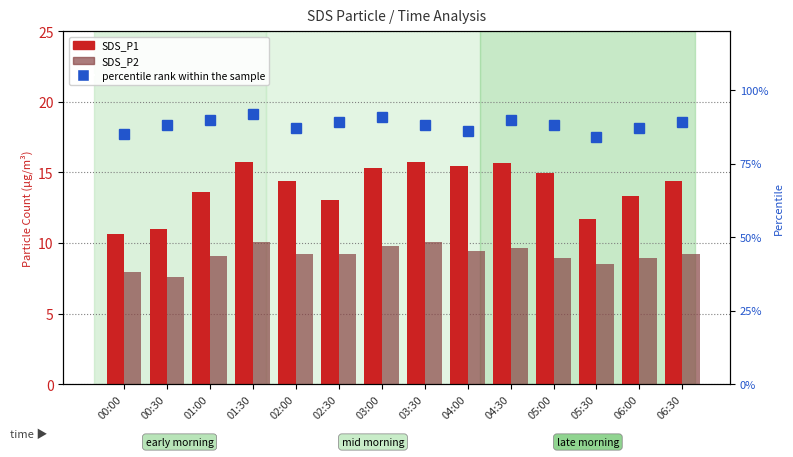

Reading right to left, transcribe all the data shown in this chart.

SDS_P1: 06:30=14.4	06:00=13.3	05:30=11.7	05:00=14.9	04:30=15.7	04:00=15.4	03:30=15.8	03:00=15.3	02:30=13.1	02:00=14.4	01:30=15.8	01:00=13.6	00:30=11.0	00:00=10.6
SDS_P2: 06:30=9.2	06:00=8.9	05:30=8.5	05:00=8.9	04:30=9.7	04:00=9.5	03:30=10.1	03:00=9.8	02:30=9.2	02:00=9.2	01:30=10.1	01:00=9.1	00:30=7.6	00:00=8.0
percentile rank within the sample: 06:30=89.0	06:00=87.0	05:30=84.0	05:00=88.0	04:30=90.0	04:00=86.0	03:30=88.0	03:00=91.0	02:30=89.0	02:00=87.0	01:30=92.0	01:00=90.0	00:30=88.0	00:00=85.0